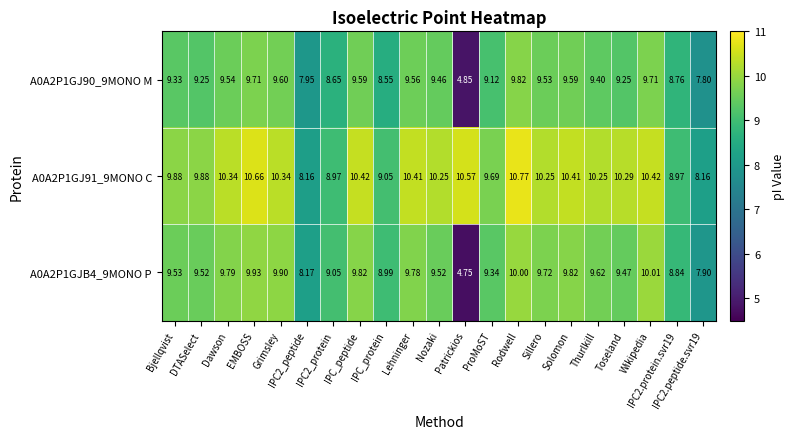

How many distinct data groups are displayed?

3